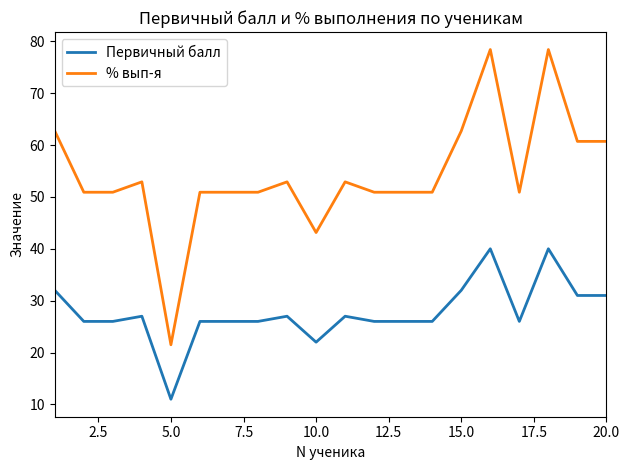

Which series has the widest spread of values?

% вып-я